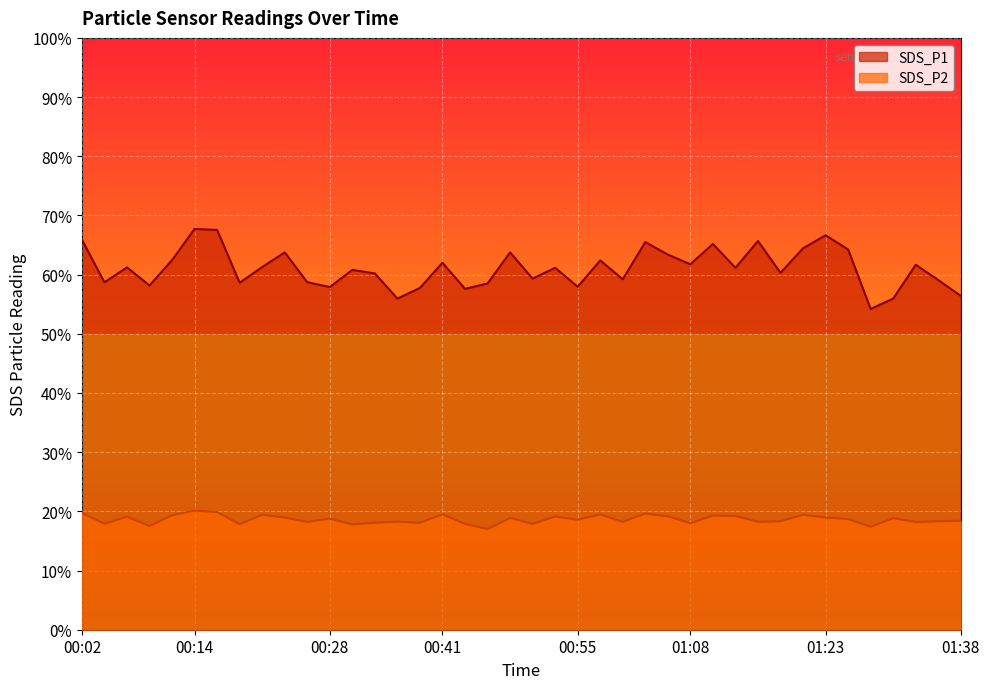

Count the number of categories in the chart.

40